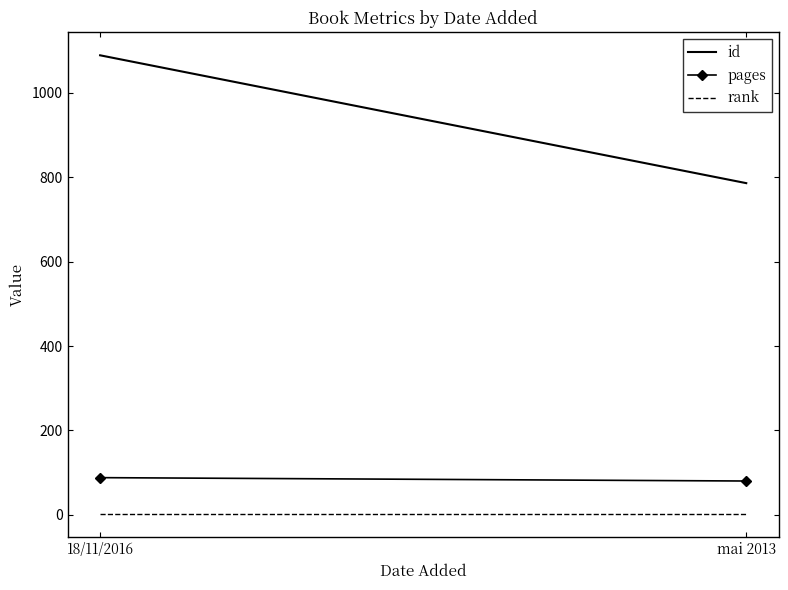

What position from the right is mai 2013?

1